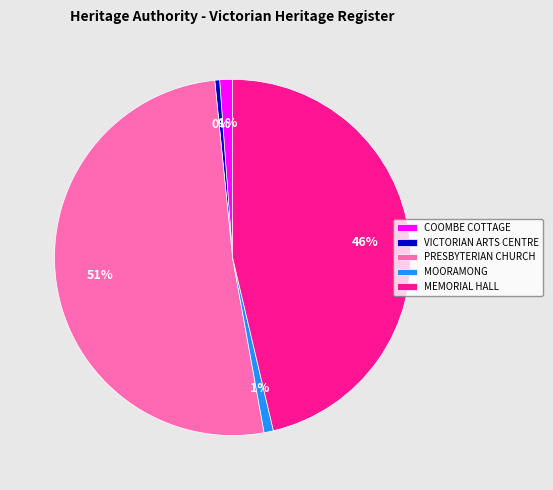

What is the majority slice?

PRESBYTERIAN CHURCH